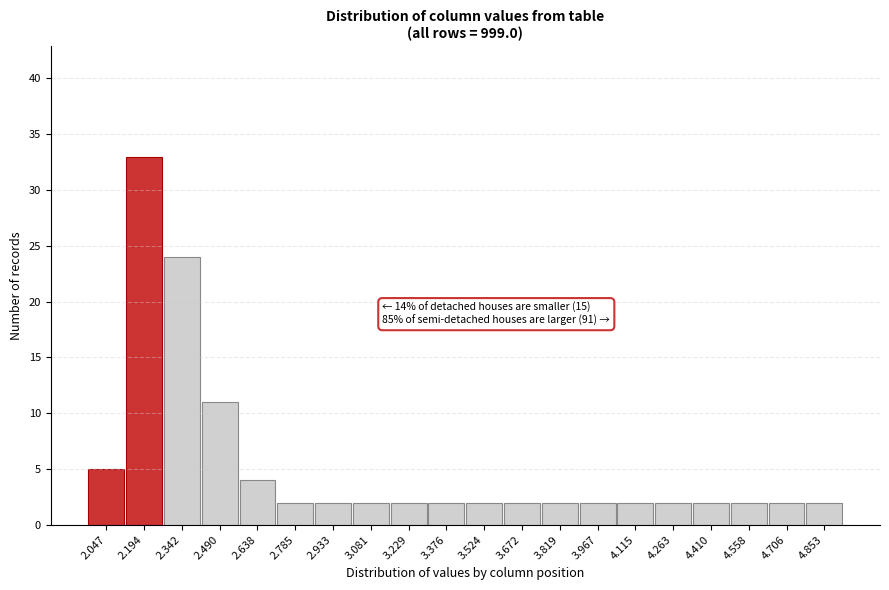

Reading left to right, what are all the values shown in this chart?

5	33	24	11	4	2	2	2	2	2	2	2	2	2	2	2	2	2	2	2